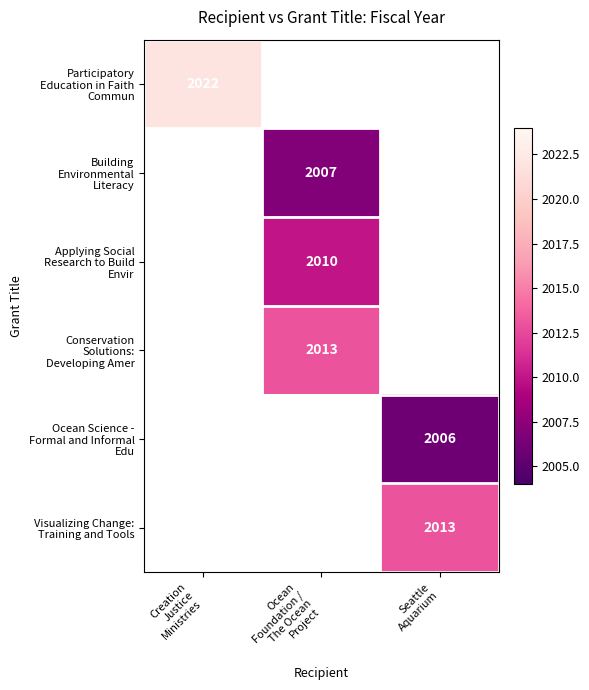

Rank the categories by Applying Social Research to Build Envir value from highest to lowest.

Creation Justice Ministries, Ocean Foundation / The Ocean Project, Seattle Aquarium